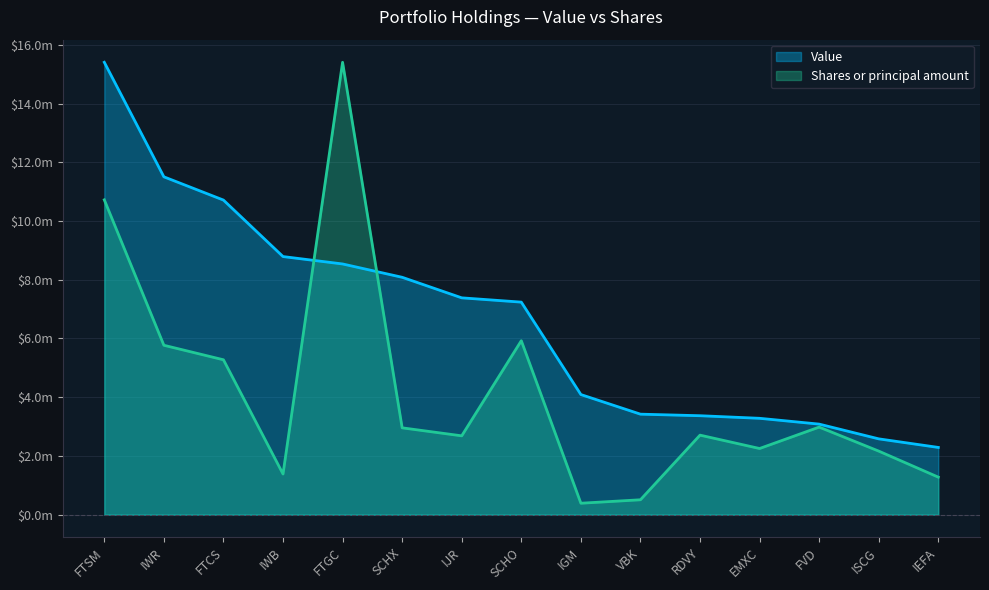

How many lines are shown in the chart?

2